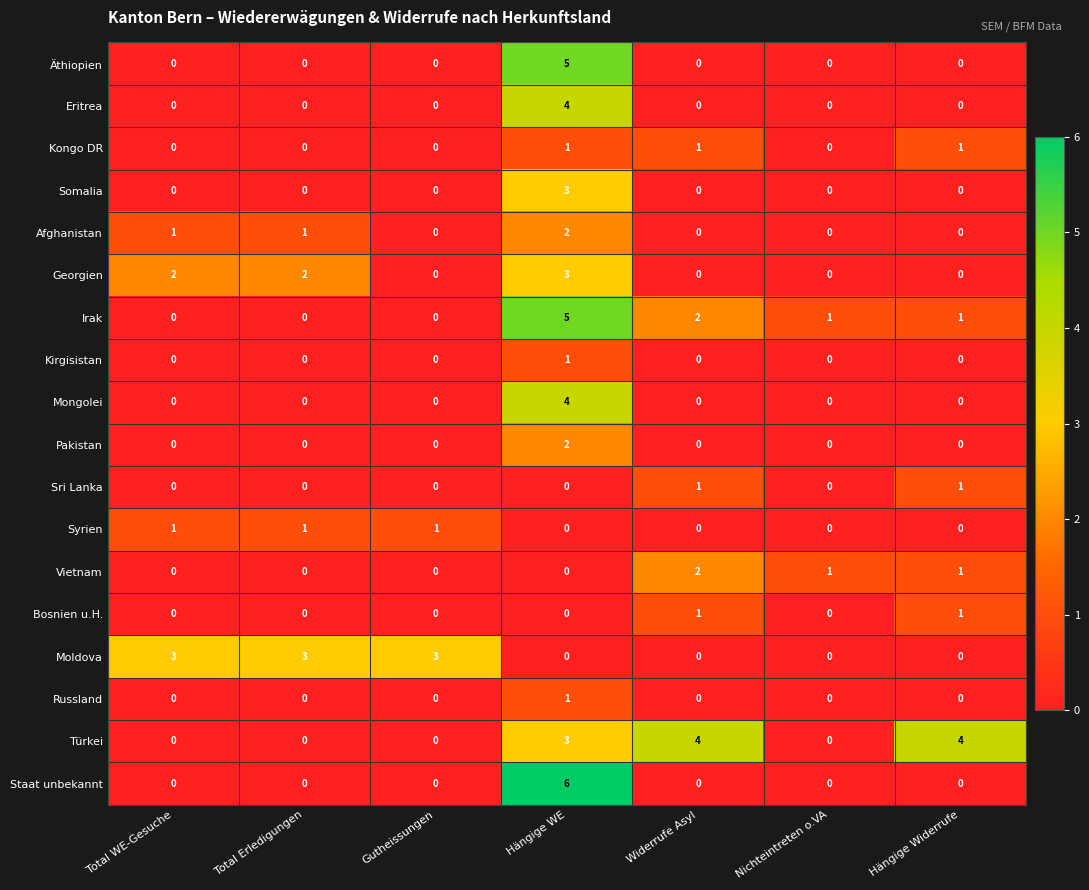

The value of Russland at Total WE-Gesuche is -1. True or false?

False